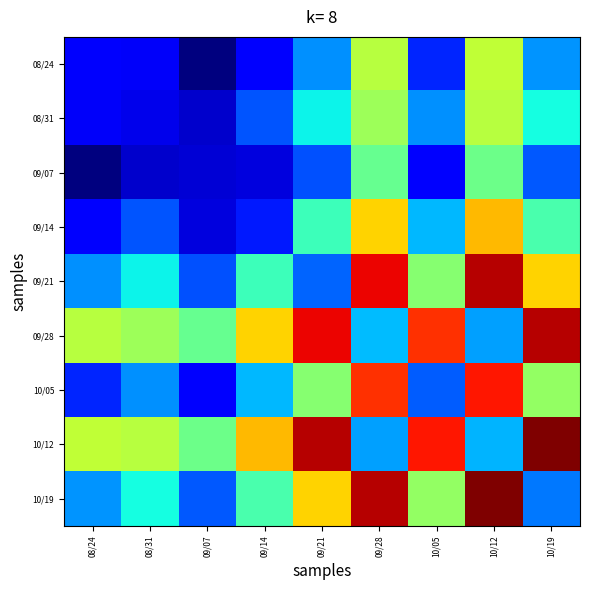

Reading left to right, what are all the values shown in this chart?

08/24: 08/24=0.1	08/31=0.1	09/07=0.0	09/14=0.1	09/21=0.3	09/28=0.6	10/05=0.2	10/12=0.6	10/19=0.3
08/31: 08/24=0.1	08/31=0.1	09/07=0.1	09/14=0.2	09/21=0.4	09/28=0.5	10/05=0.3	10/12=0.6	10/19=0.4
09/07: 08/24=0.0	08/31=0.1	09/07=0.1	09/14=0.1	09/21=0.2	09/28=0.5	10/05=0.1	10/12=0.5	10/19=0.2
09/14: 08/24=0.1	08/31=0.2	09/07=0.1	09/14=0.2	09/21=0.4	09/28=0.7	10/05=0.3	10/12=0.7	10/19=0.4
09/21: 08/24=0.3	08/31=0.4	09/07=0.2	09/14=0.4	09/21=0.2	09/28=0.9	10/05=0.5	10/12=1.0	10/19=0.7
09/28: 08/24=0.6	08/31=0.5	09/07=0.5	09/14=0.7	09/21=0.9	09/28=0.3	10/05=0.9	10/12=0.3	10/19=1.0
10/05: 08/24=0.2	08/31=0.3	09/07=0.1	09/14=0.3	09/21=0.5	09/28=0.9	10/05=0.2	10/12=0.9	10/19=0.5
10/12: 08/24=0.6	08/31=0.6	09/07=0.5	09/14=0.7	09/21=1.0	09/28=0.3	10/05=0.9	10/12=0.3	10/19=1.0
10/19: 08/24=0.3	08/31=0.4	09/07=0.2	09/14=0.4	09/21=0.7	09/28=1.0	10/05=0.5	10/12=1.0	10/19=0.2